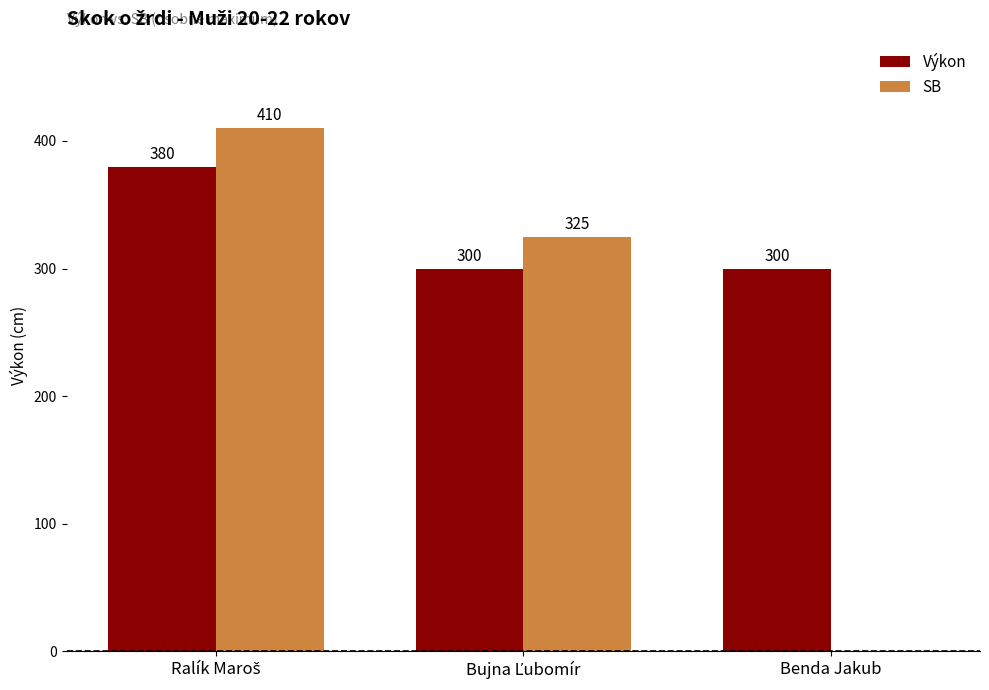

What are all the series names shown in the legend?

Výkon, SB